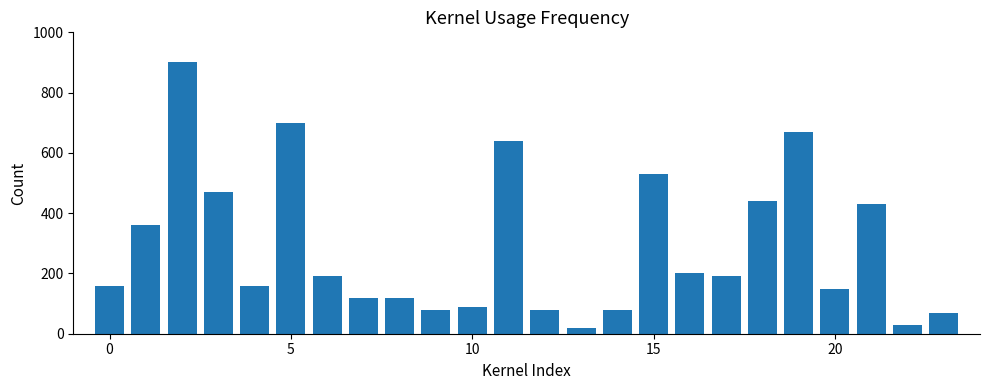

What is the greatest value displayed?

900